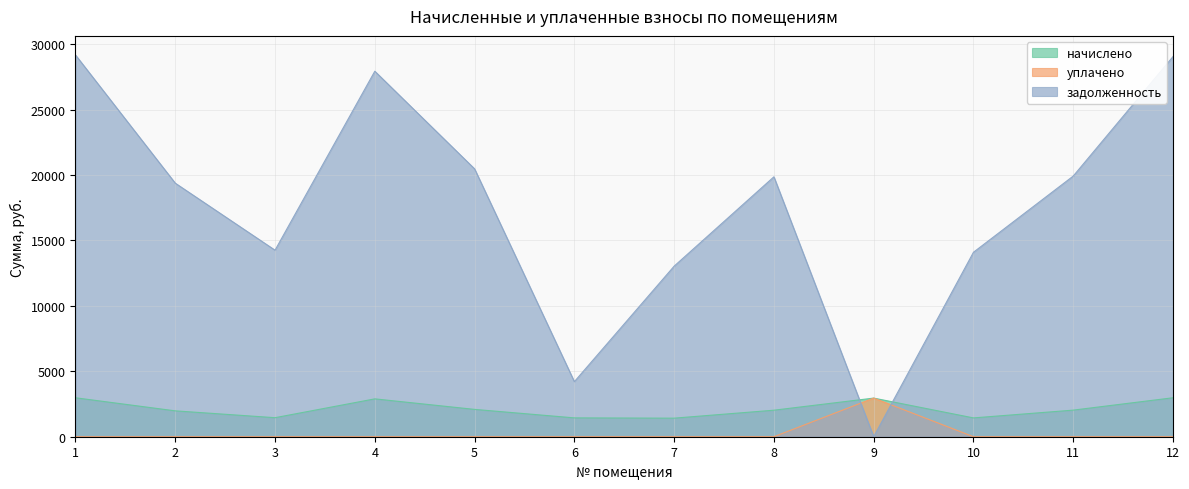

At which label does уплачено reach its peak?

9